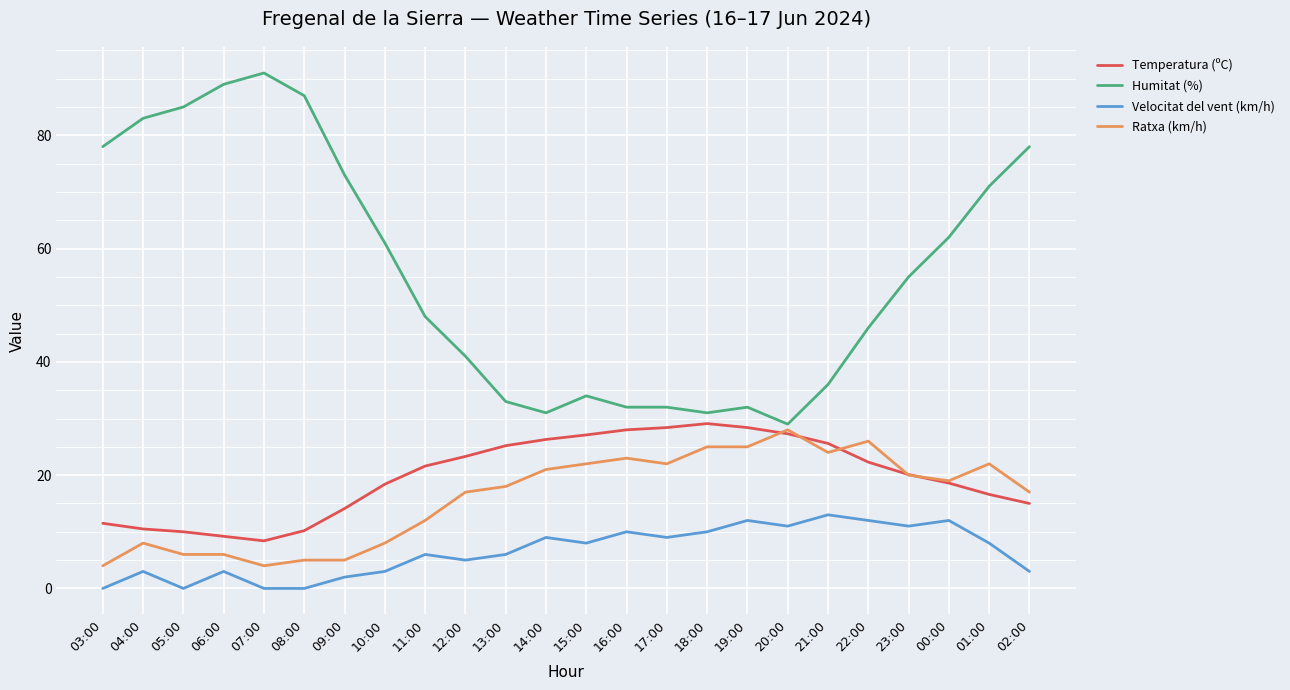

True or false: Velocitat del vent (km/h) and Humitat (%) cross at least once.

False